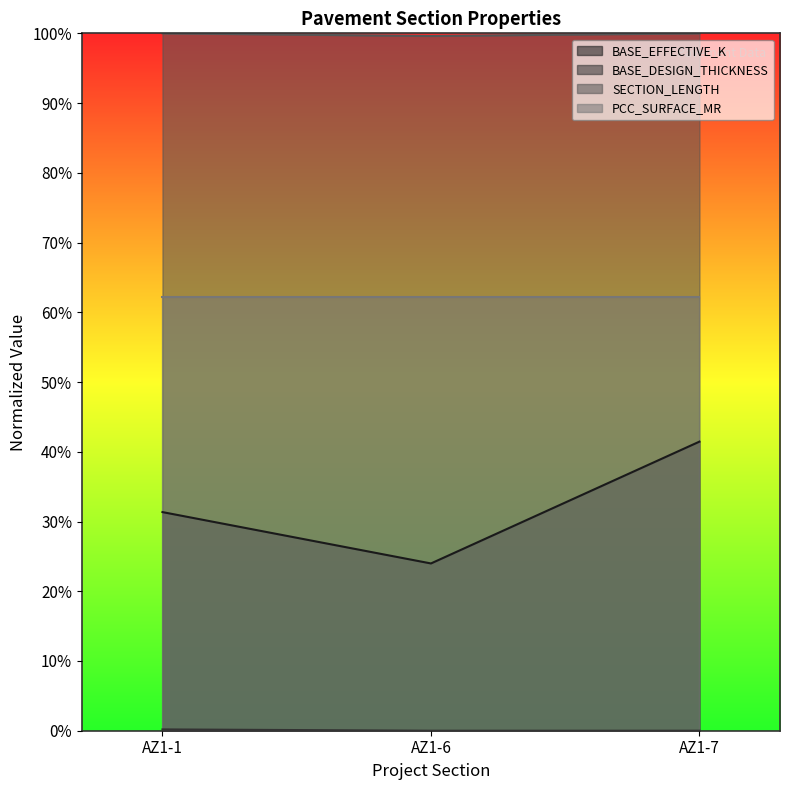

What is the value of the SECTION_LENGTH point at the 1st from the left?

1.0